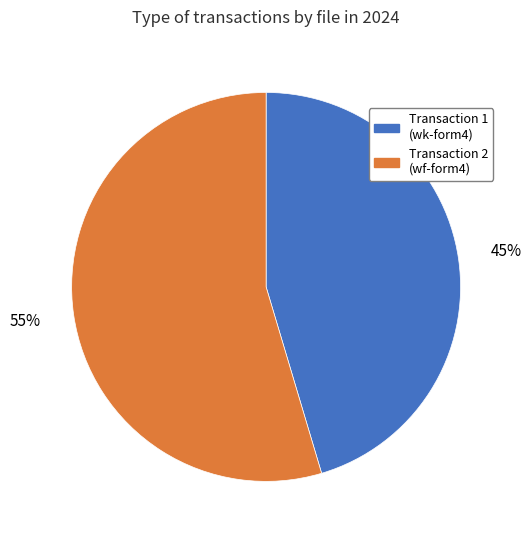

Does any single category account for the majority?

Yes